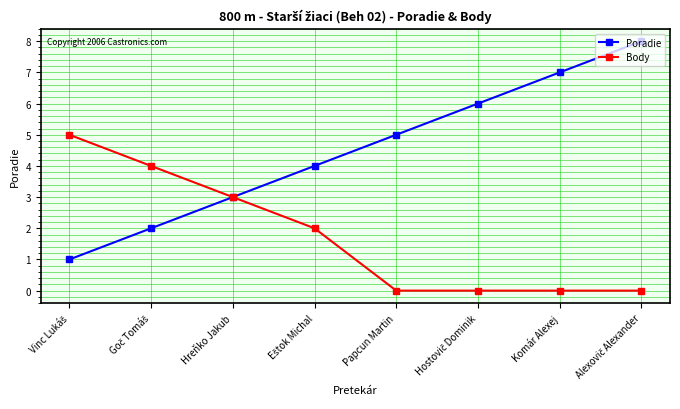

What is the maximum value for Poradie?

8